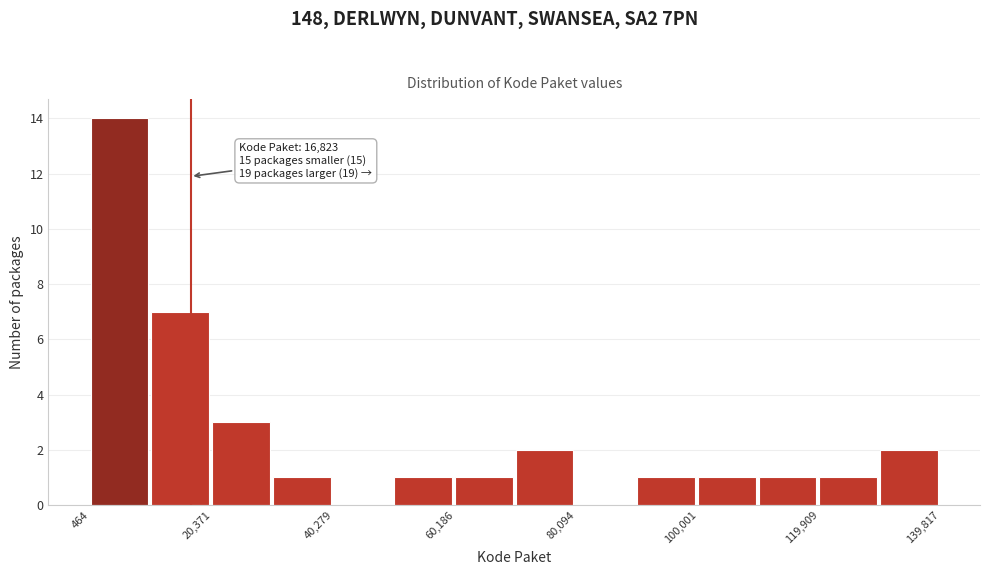

Over which range of the x-axis is the bar tallest?

0 to 10000